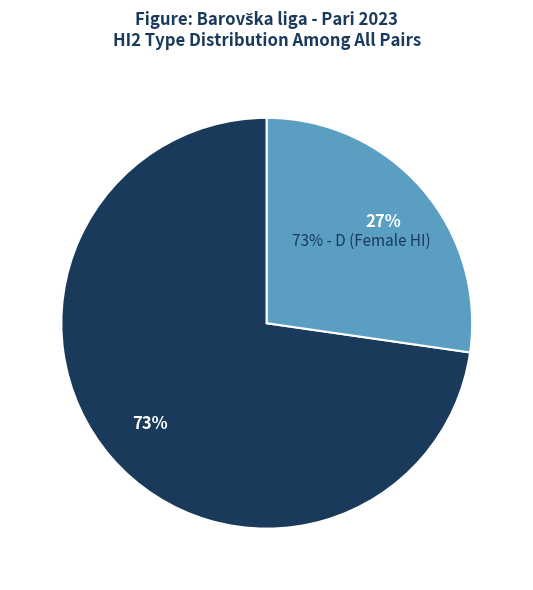

Which category has the biggest portion of the pie?

D